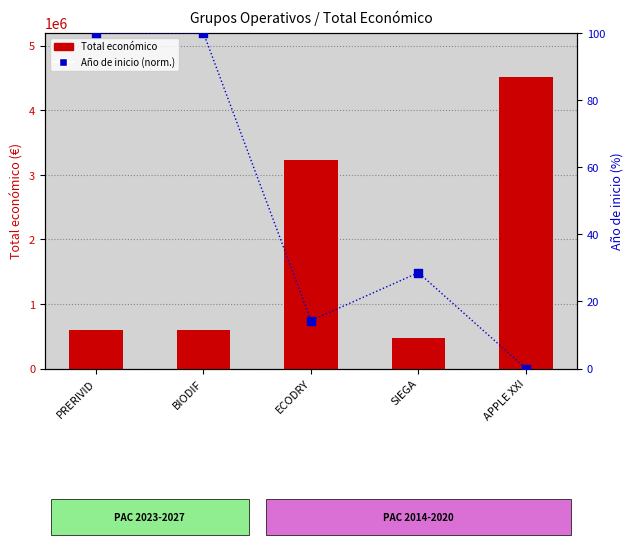

Which series has the largest total across all categories?

Total económico